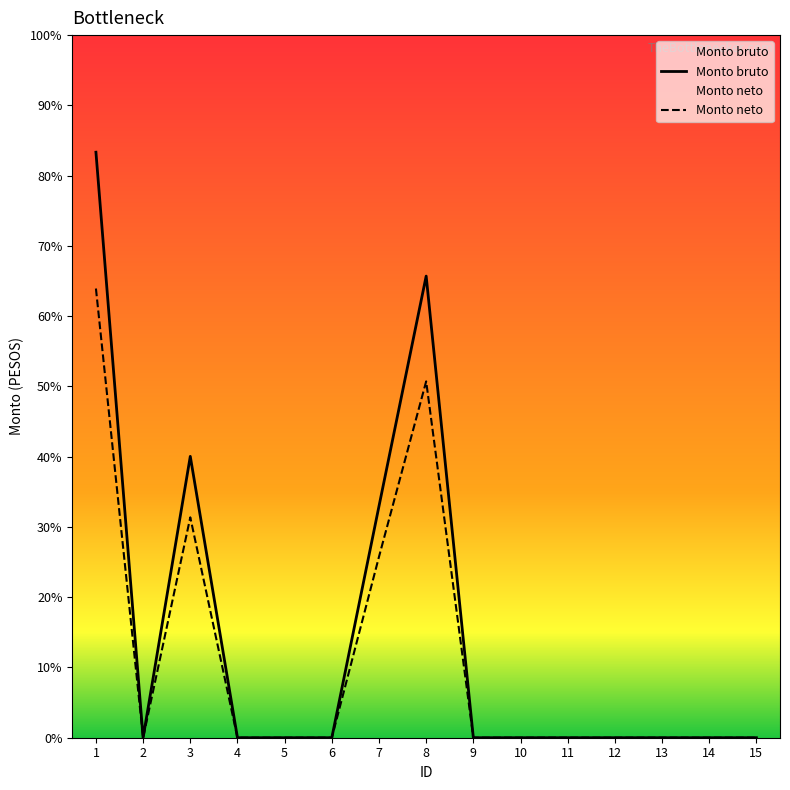

Between 6 and 9, which is larger?

6